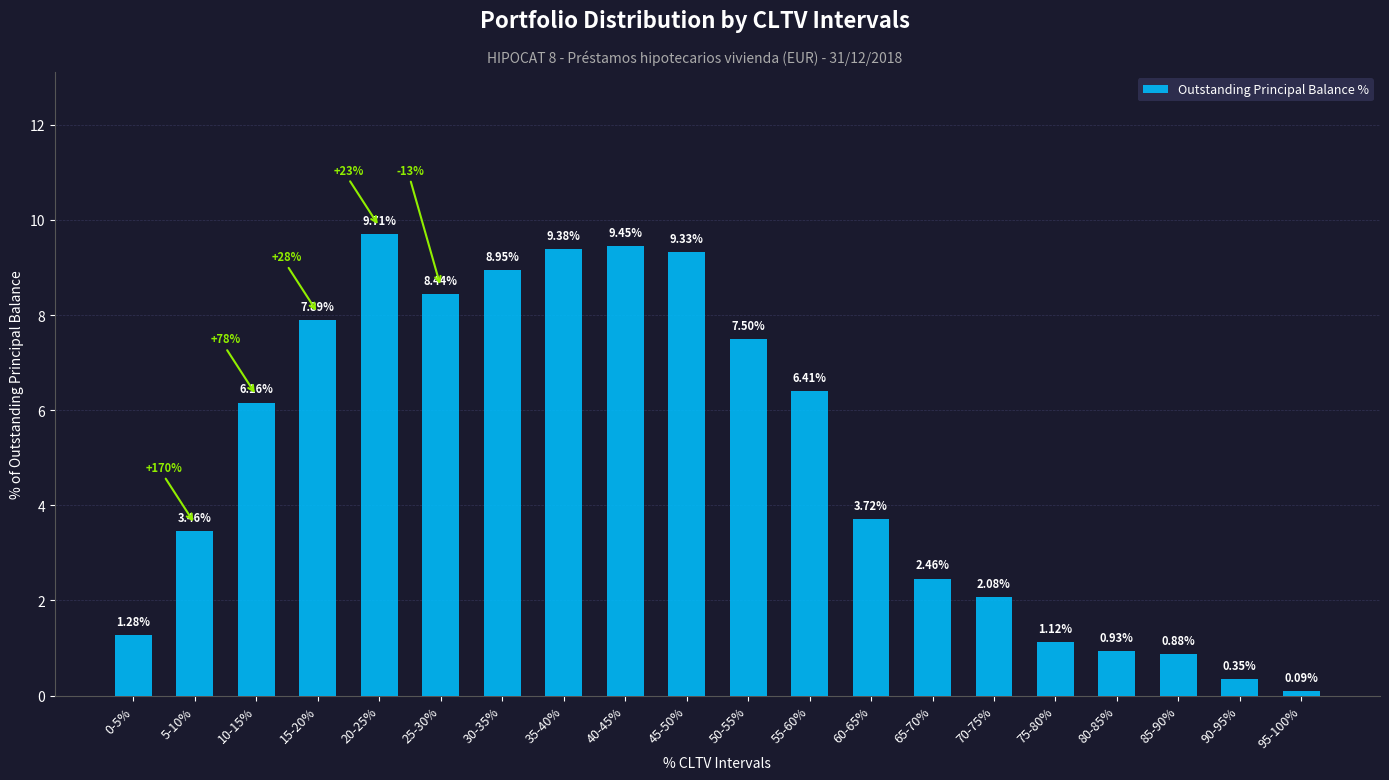

What is the ratio of the value at 20-25% to the value at 5-10%?

2.8